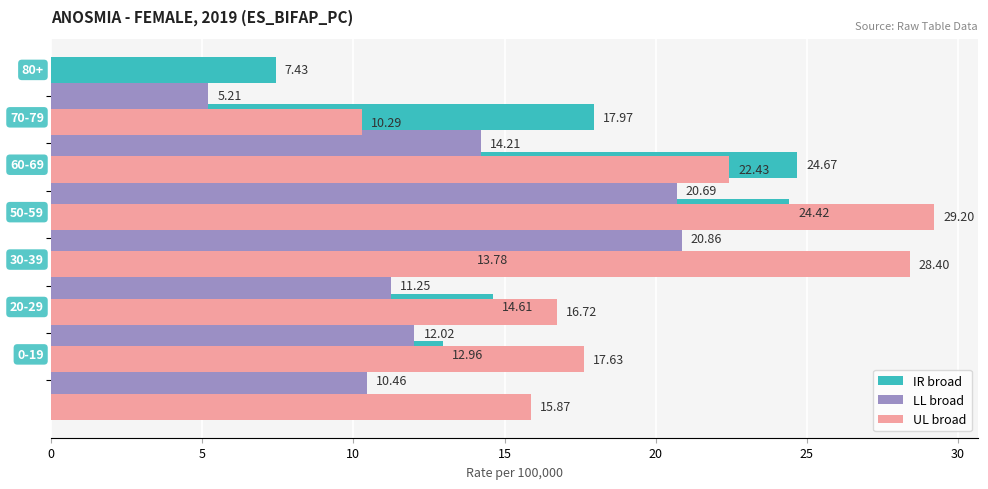

What is the value of the IR broad bar at the 7th from the left?

7.4